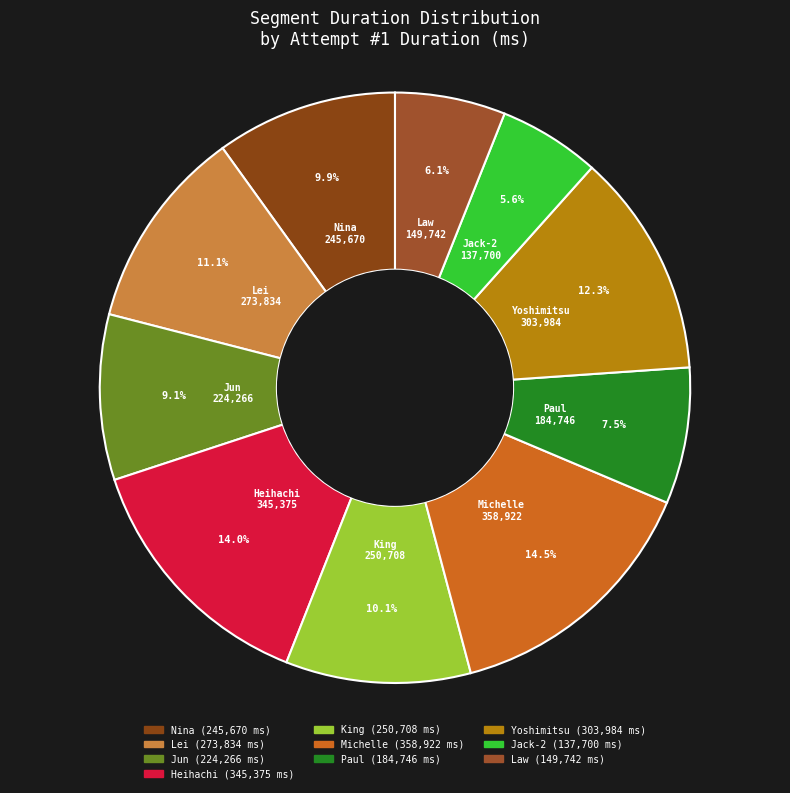

What is the largest slice in the pie chart?

Michelle